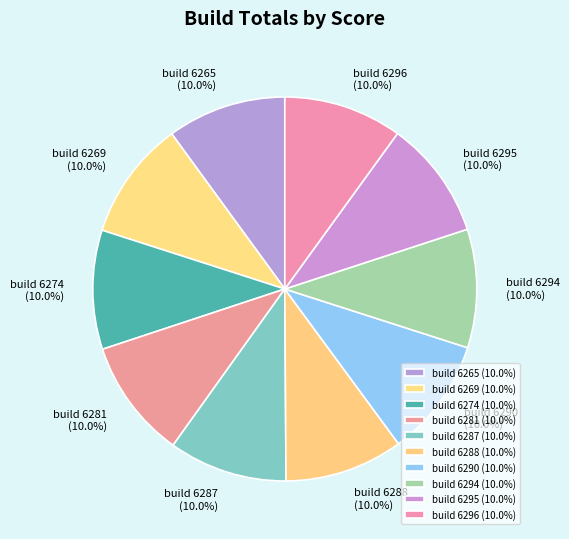

Approximately how many times larger is the value at build 6290 compared to build 6295?

1.0